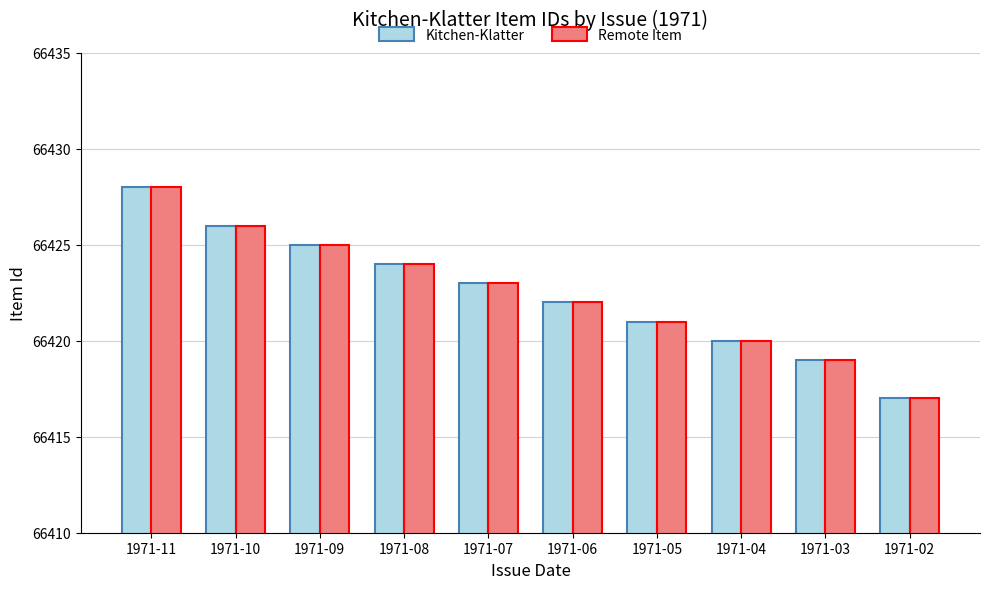

The Kitchen-Klatter series shows 66422 at 1971-06. True or false?

True